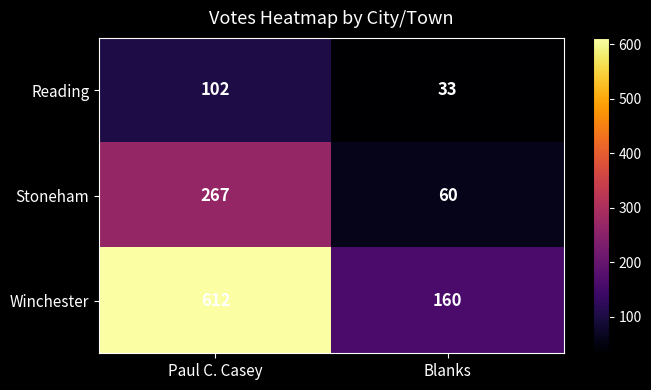

Which series changed the most between Paul C. Casey and Blanks?

Winchester